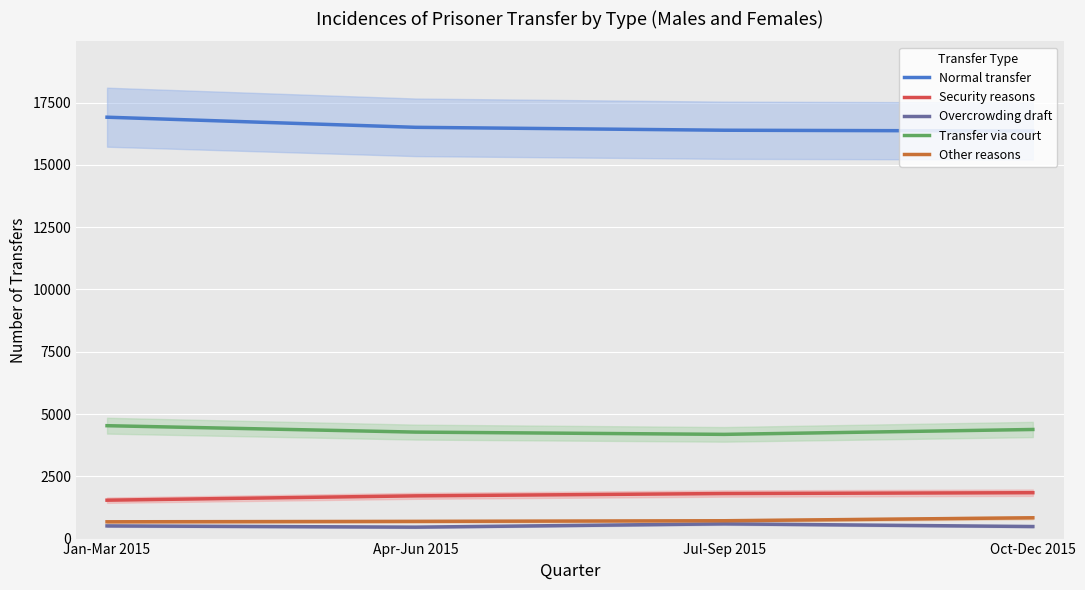

What is the approximate value of Other reasons at Jan-Mar 2015?

674